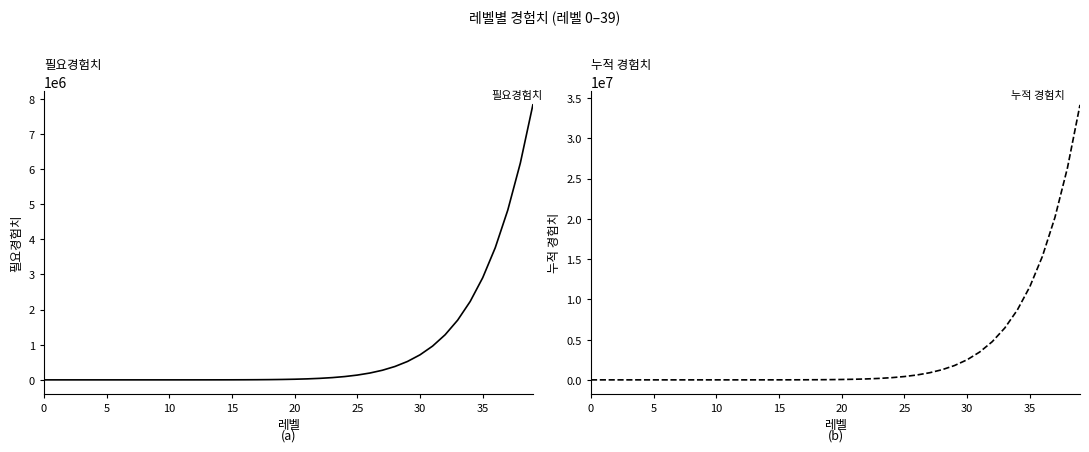

Where does the 누적 경험치 series first go above 47037?

21